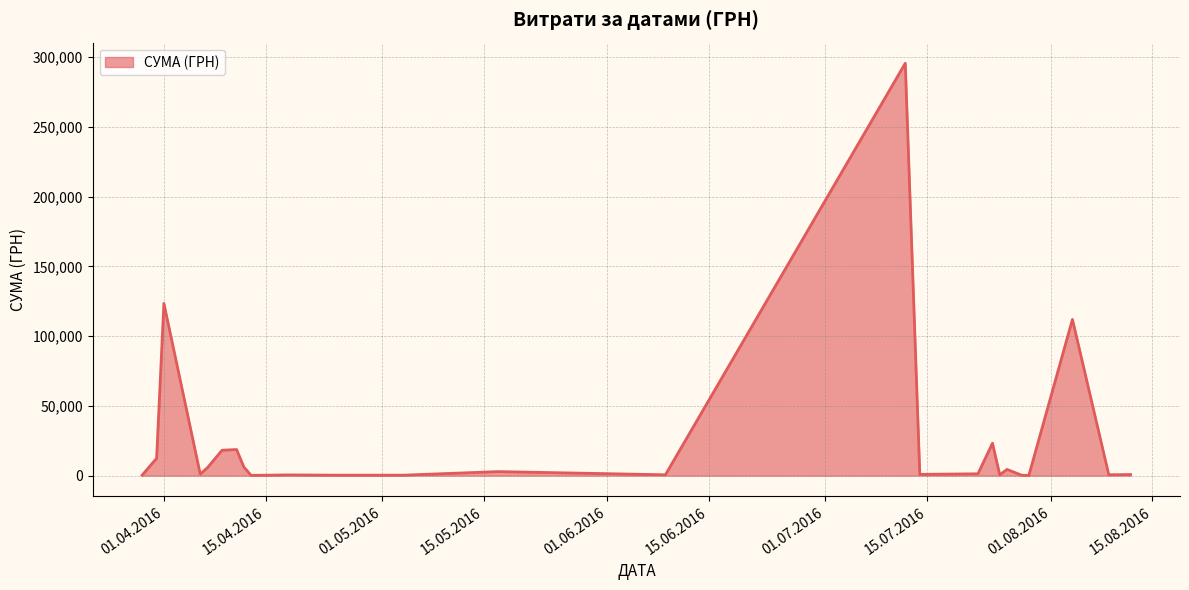

What is the maximum value shown in the chart?

295638.6